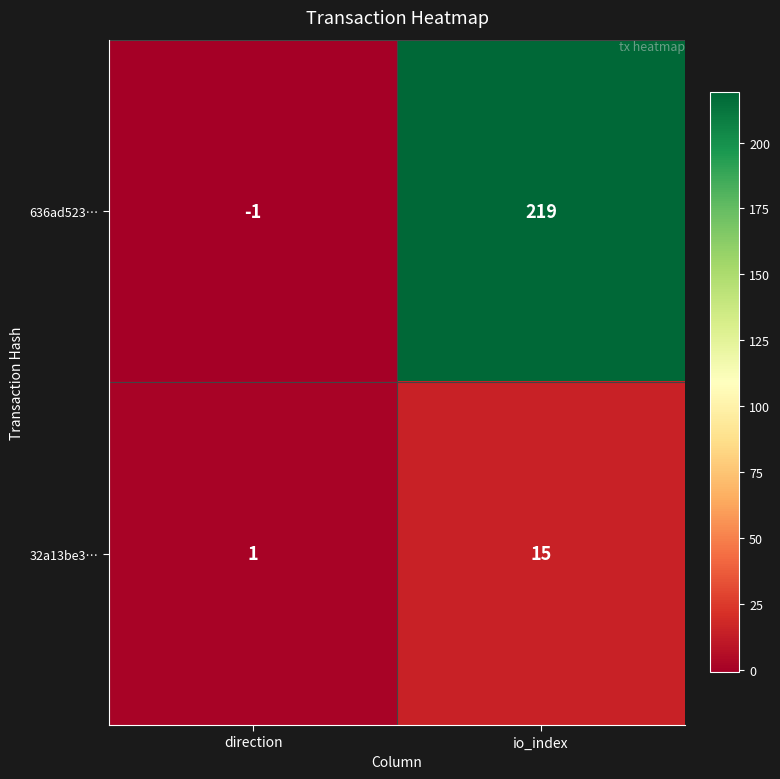

The 636ad523… series shows 219 at io_index. True or false?

True